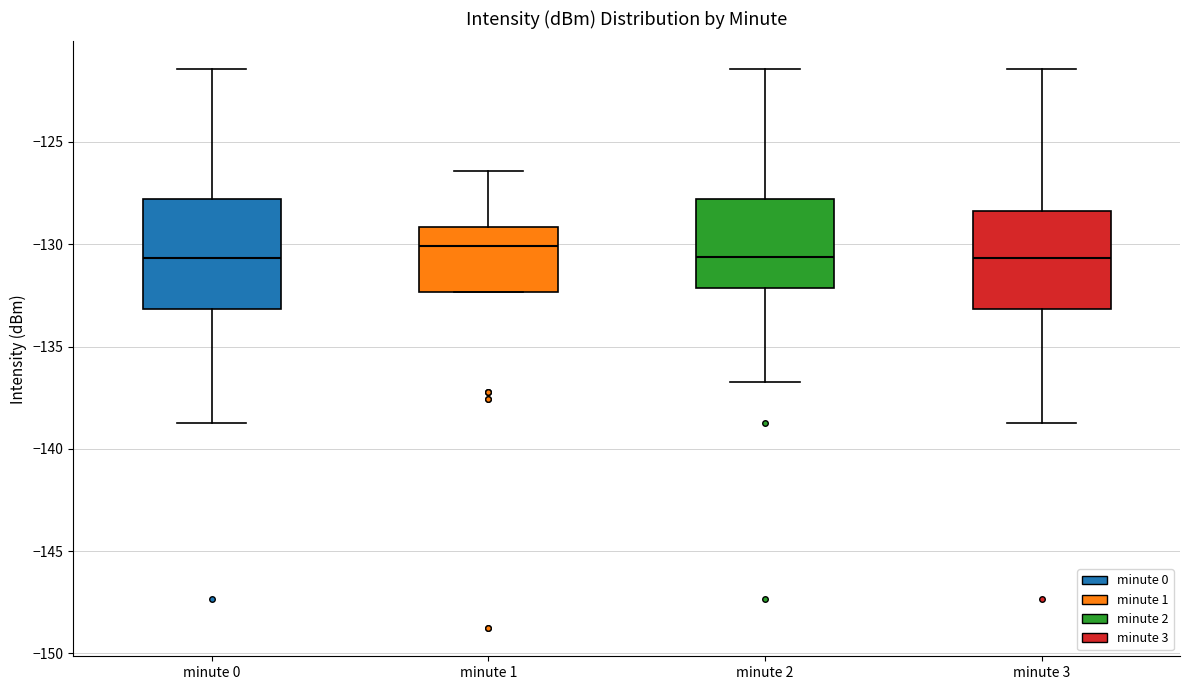

Which box is the tallest, from its lower edge to its upper edge?

minute 0